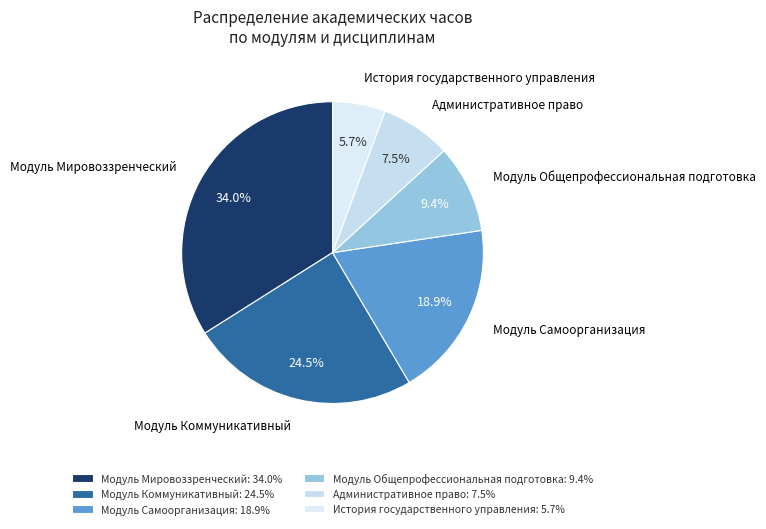

What is the smallest slice in the pie chart?

История государственного управления